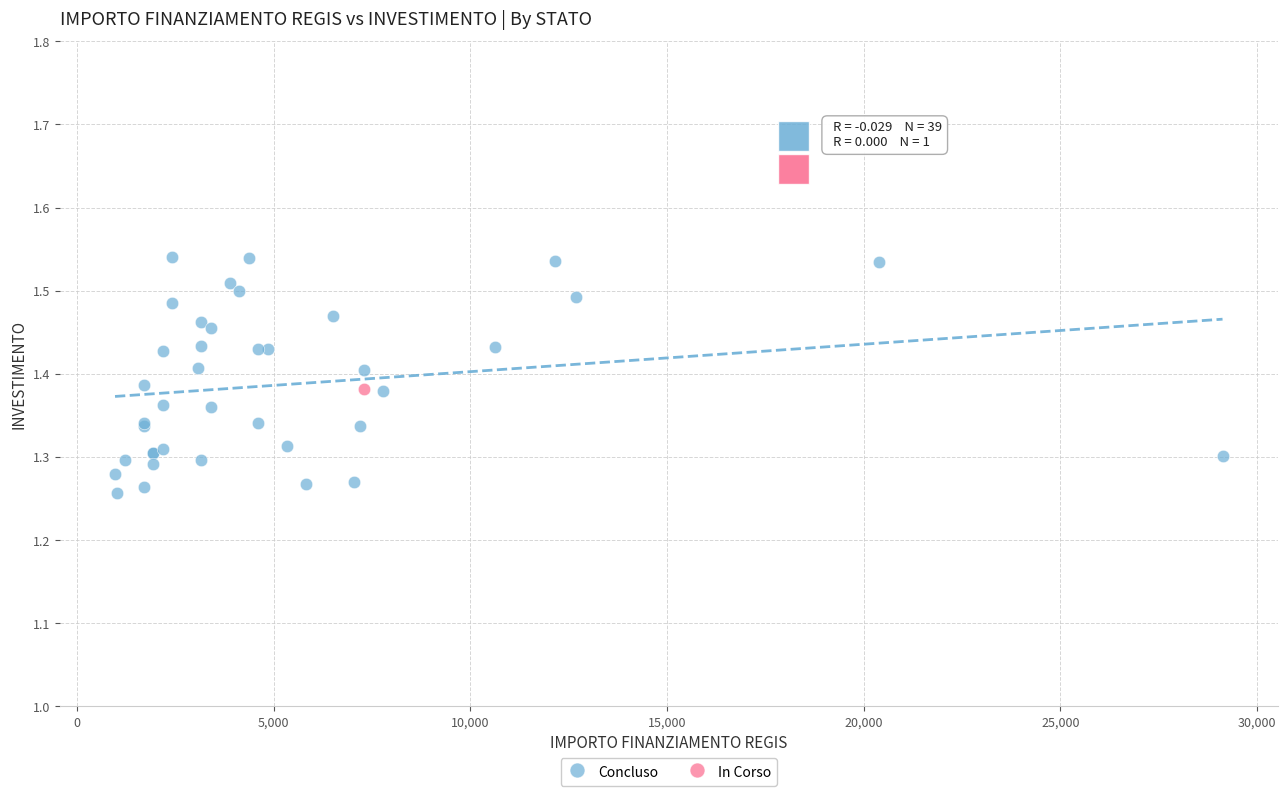

What are all the series names shown in the legend?

Concluso, In Corso